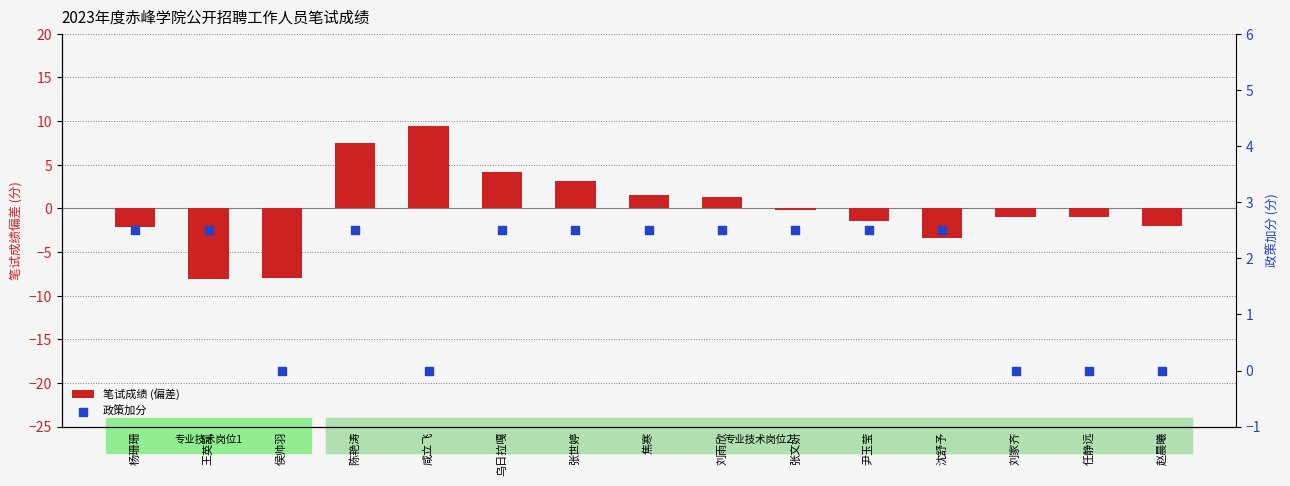

Which series contains the lowest Y value?

笔试成绩 (偏差)